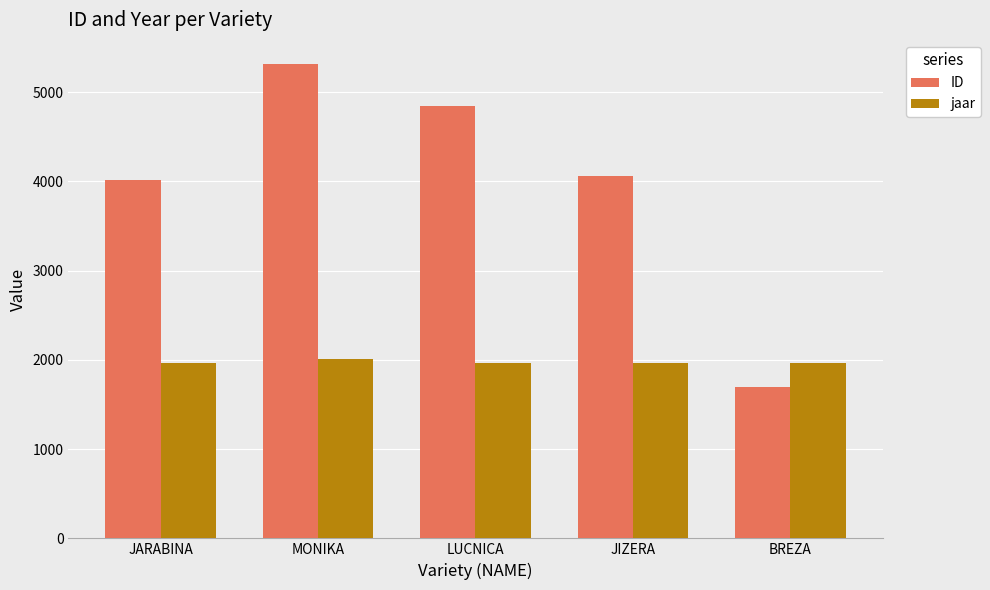

Is it true that ID equals 2065 at JIZERA?

False